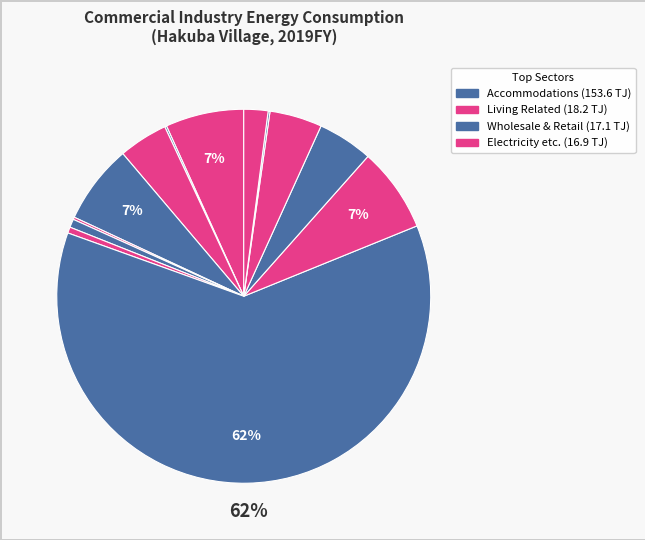

How many segments does this pie chart have?

13